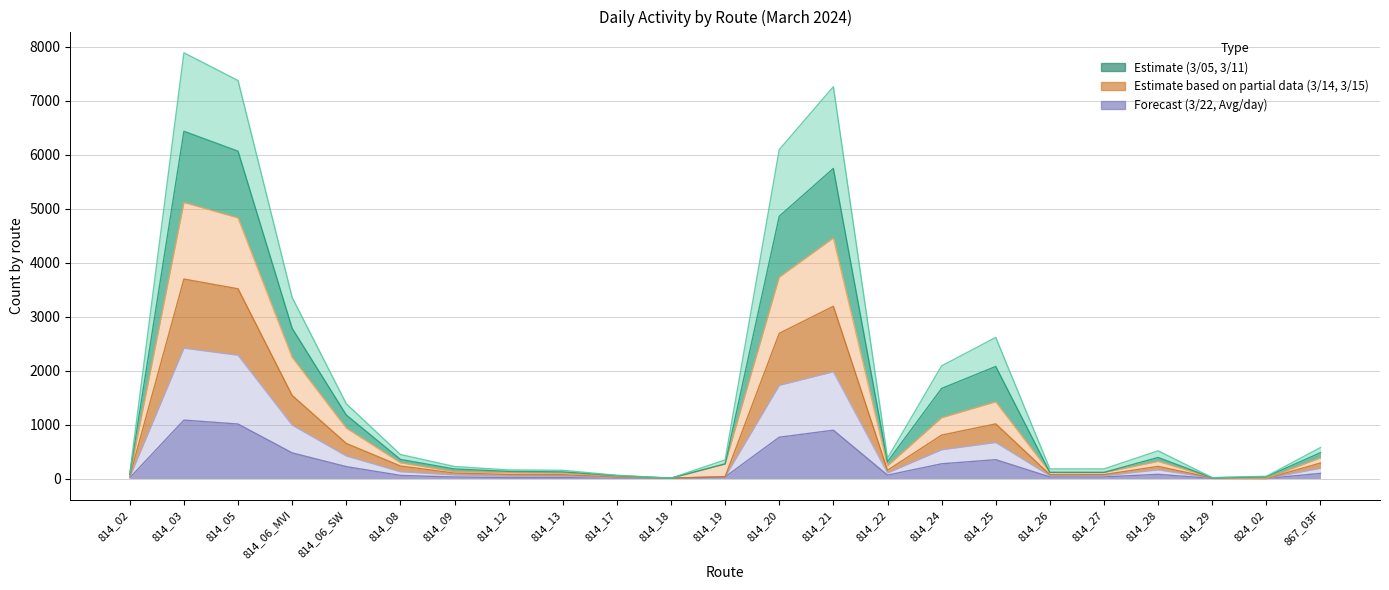

What is the total value across all series at 814_29?

65